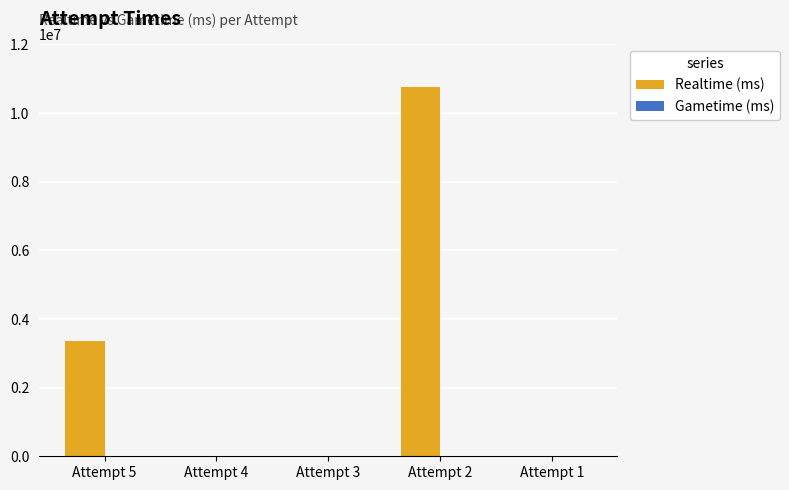

Reading right to left, extract all data points from this chart.

Attempt 1=0	Attempt 2=10752612	Attempt 3=0	Attempt 4=0	Attempt 5=3363195